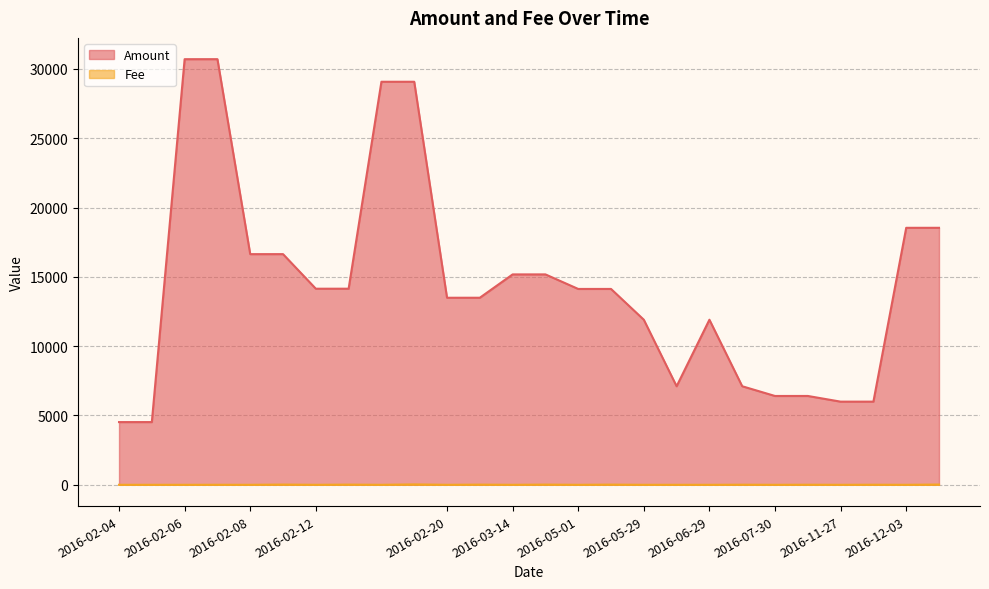

Rank the series at 2016-11-27 from highest to lowest value.

Amount, Fee